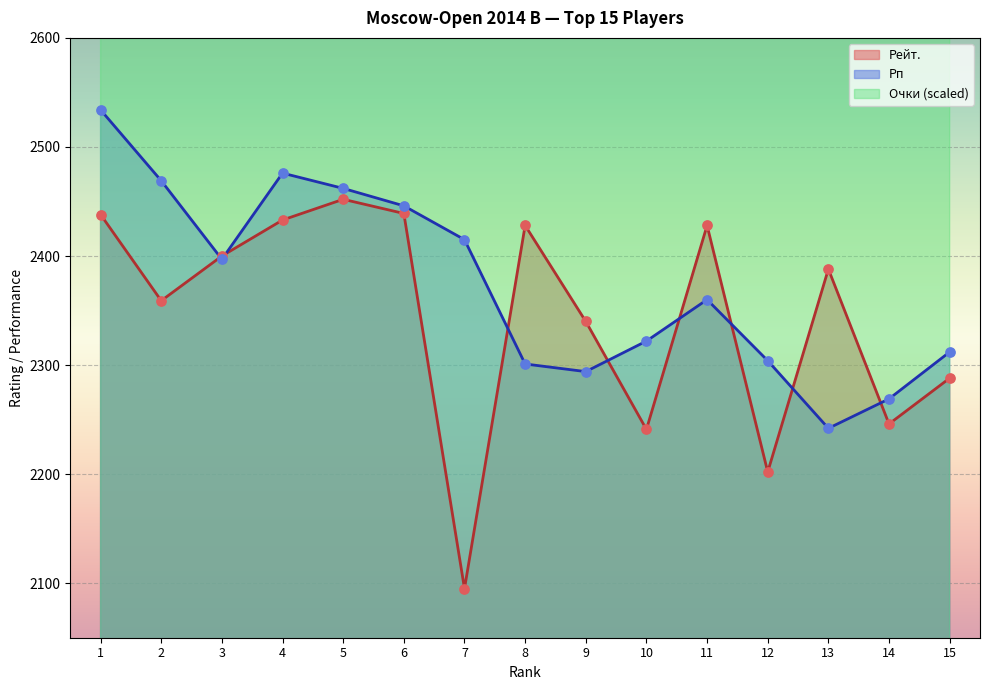

What are all the series names shown in the legend?

Рейт., Рп, Очки